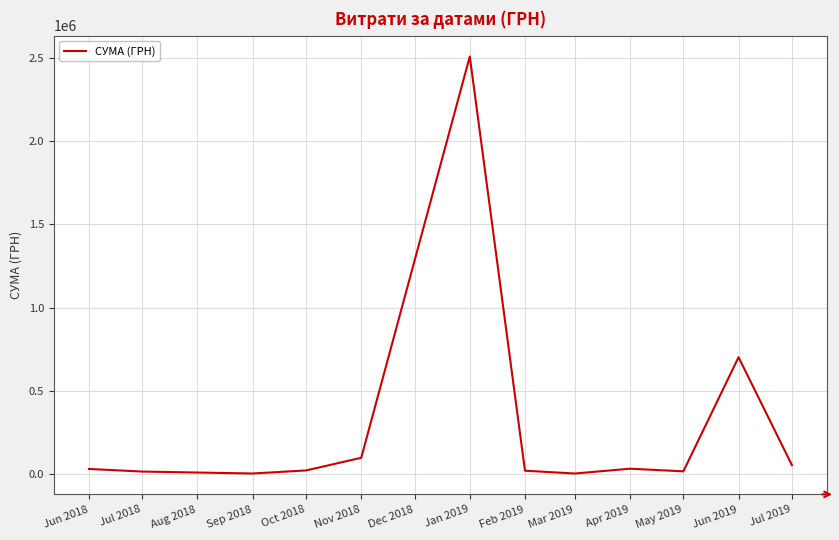

What is the difference between the maximum and minimum values?

2509194.9